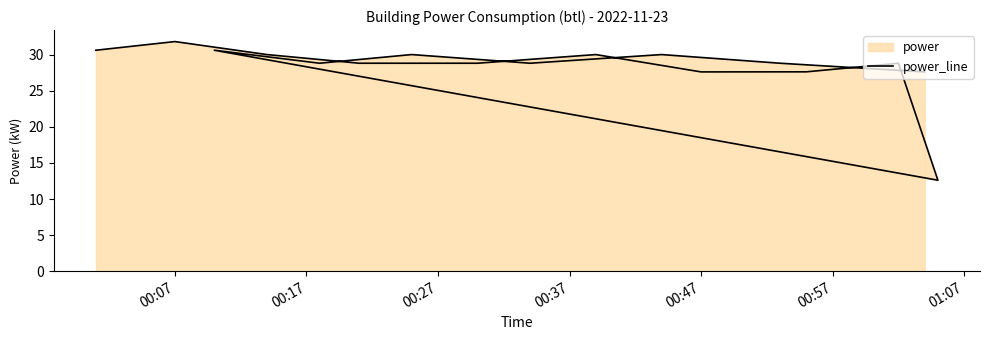

How many interior local valleys (lower than both neighbors) does the data have?

4